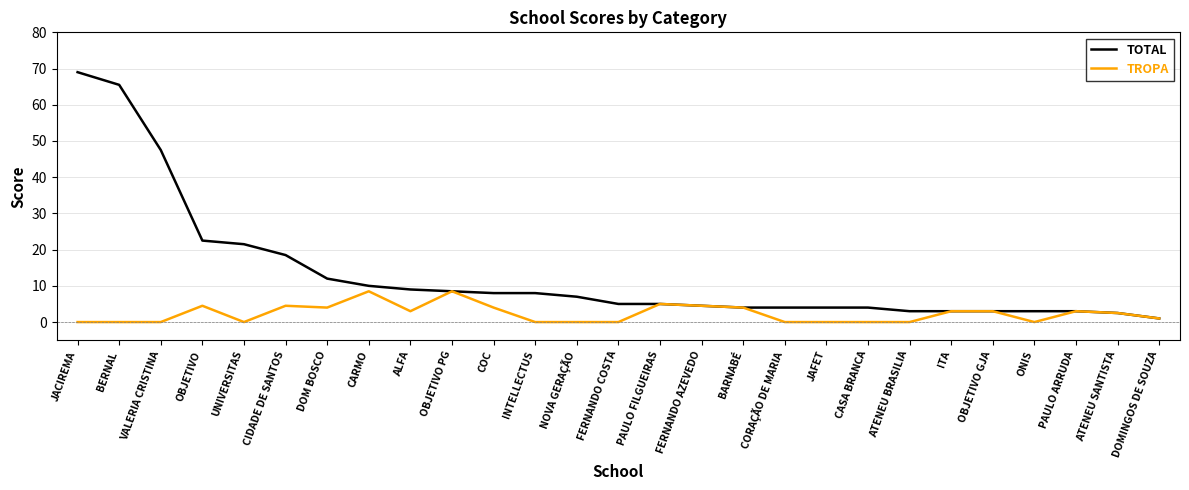

Which series has the largest total across all categories?

TOTAL